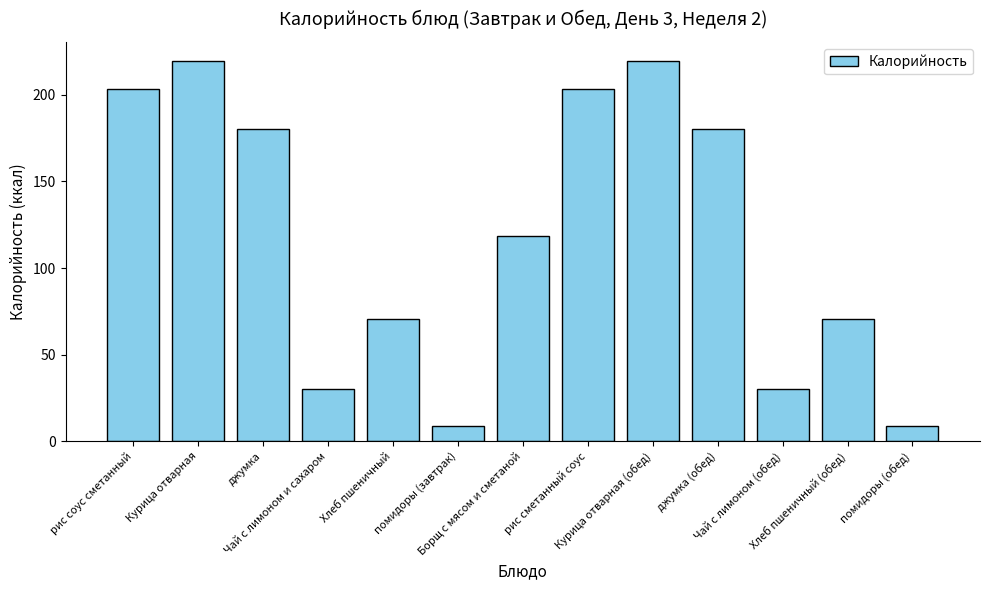

What is the average value?

118.6